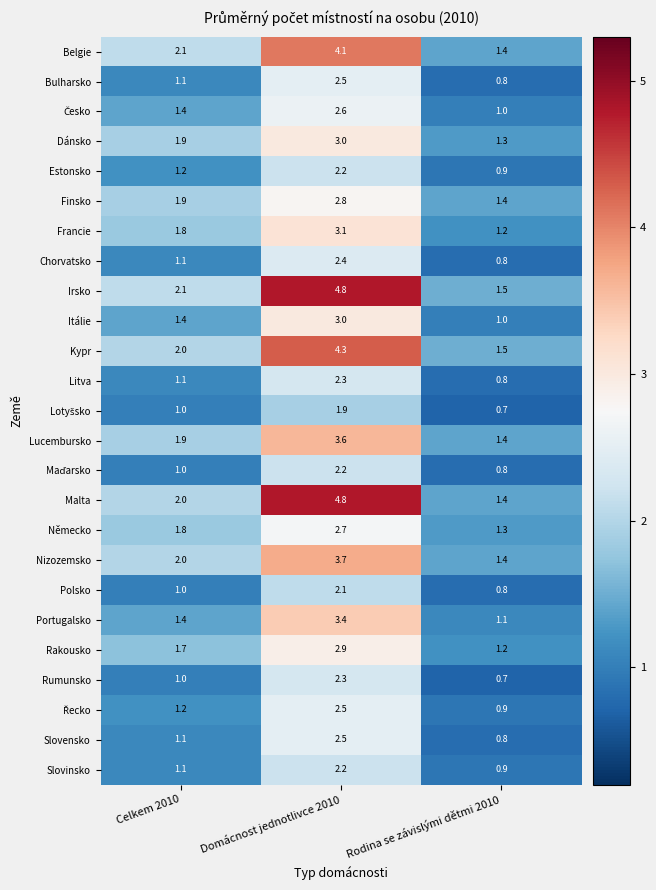

Which series has the largest total across all categories?

Irsko